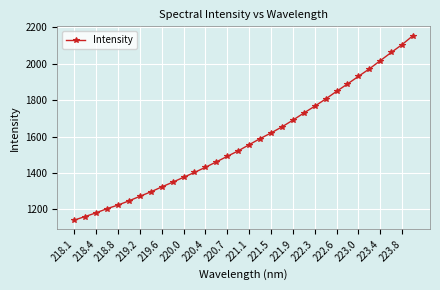

Count the number of values greater than 1554.

16